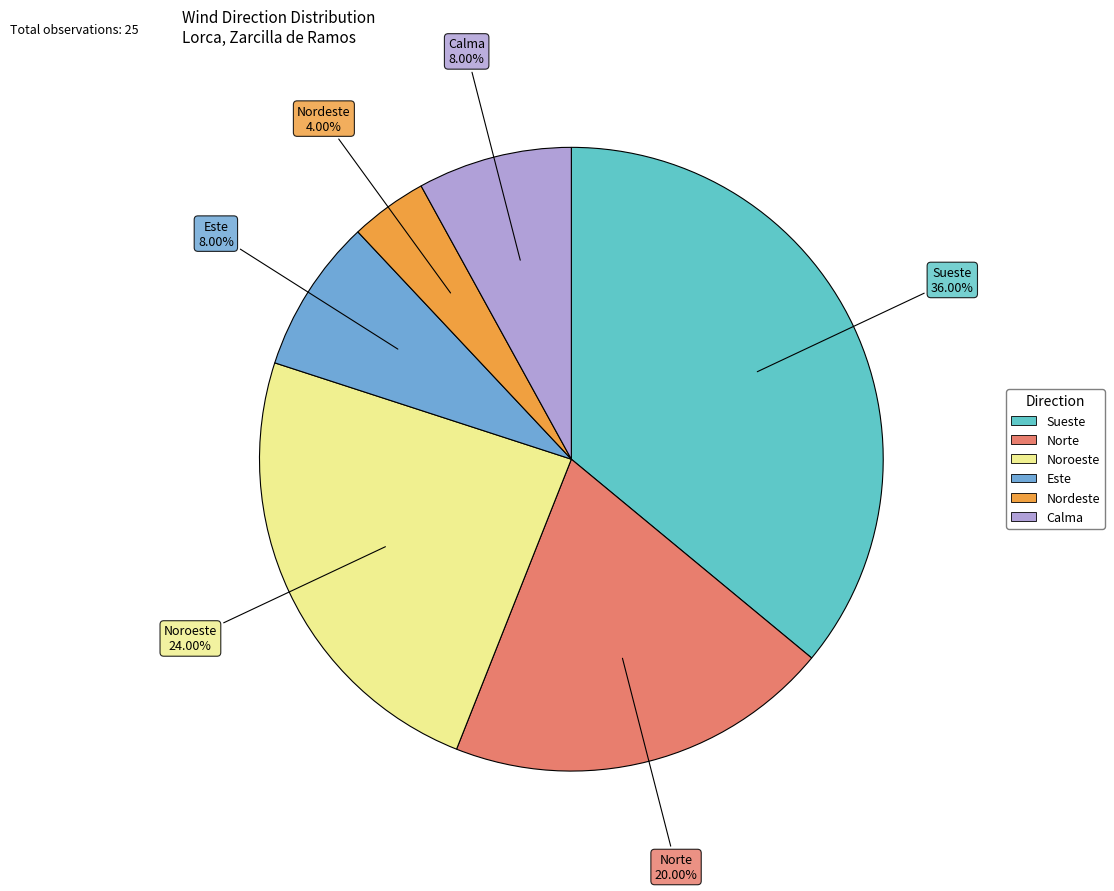

To the nearest percent, what percentage of the pie is Calma?

8%